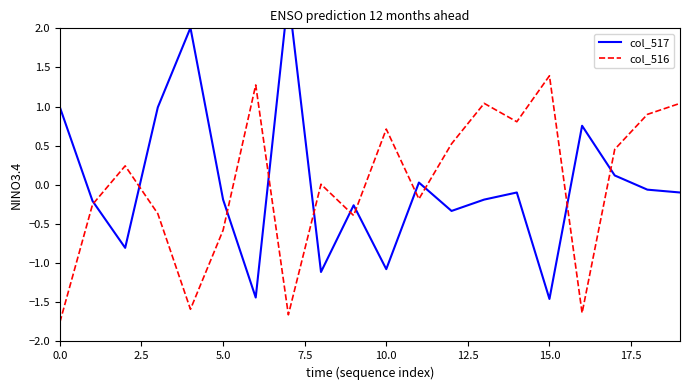

Reading left to right, extract all data points from this chart.

col_517: 1.0	-0.2	-0.8	1.0	2.0	-0.2	-1.4	2.4	-1.1	-0.3	-1.1	0.0	-0.3	-0.2	-0.1	-1.5	0.8	0.1	-0.1	-0.1
col_516: -1.8	-0.3	0.2	-0.4	-1.6	-0.6	1.3	-1.7	0.0	-0.4	0.7	-0.2	0.5	1.0	0.8	1.4	-1.6	0.5	0.9	1.0